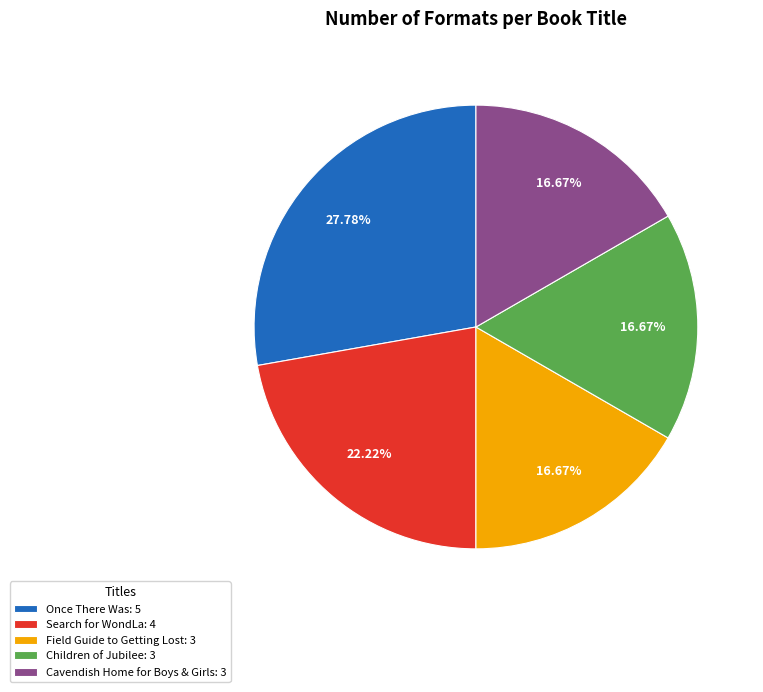

Which has a higher value, Cavendish Home for Boys & Girls: 3 or Once There Was: 5?

Once There Was: 5